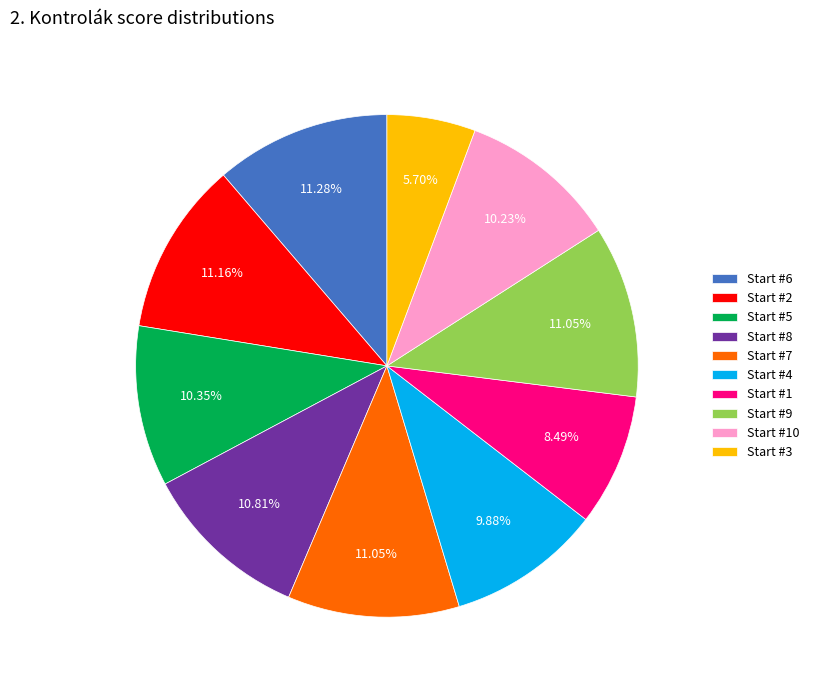

Does Start #3 account for over 50% of the chart?

No